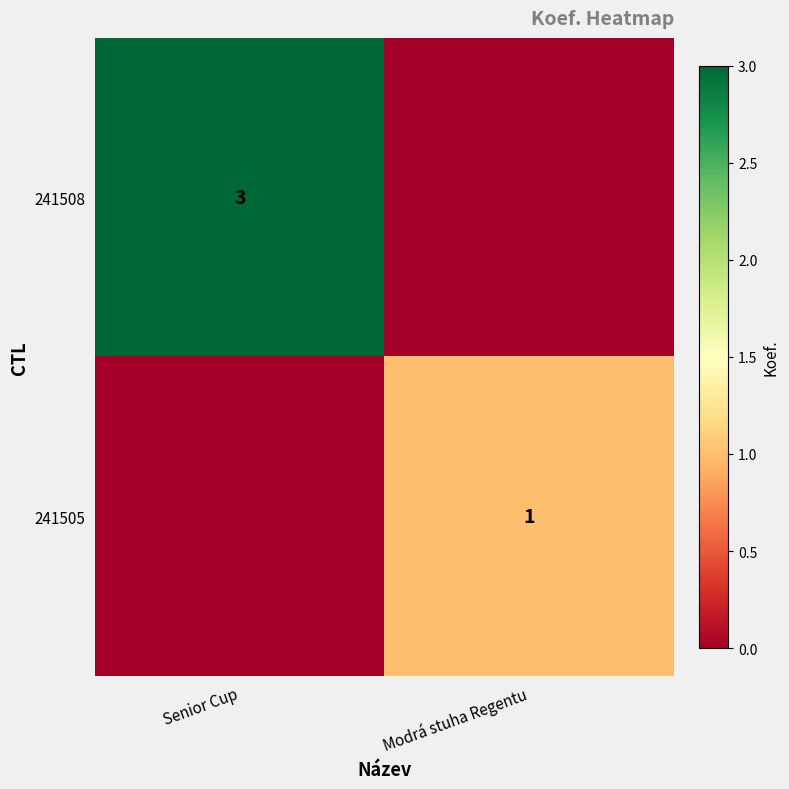

Is it true that 241508 equals 3 at Senior Cup?

True